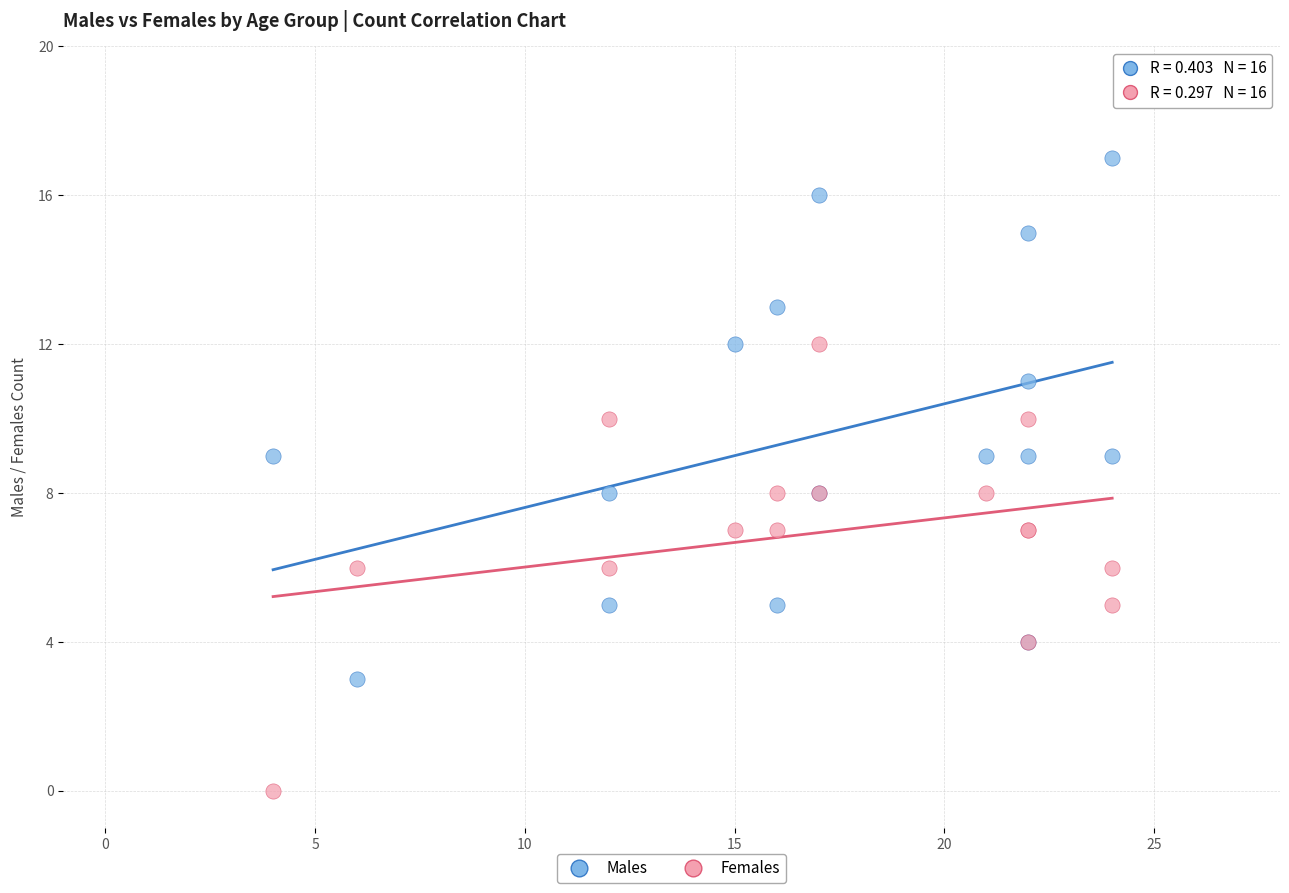

What are all the series names shown in the legend?

Males, Females